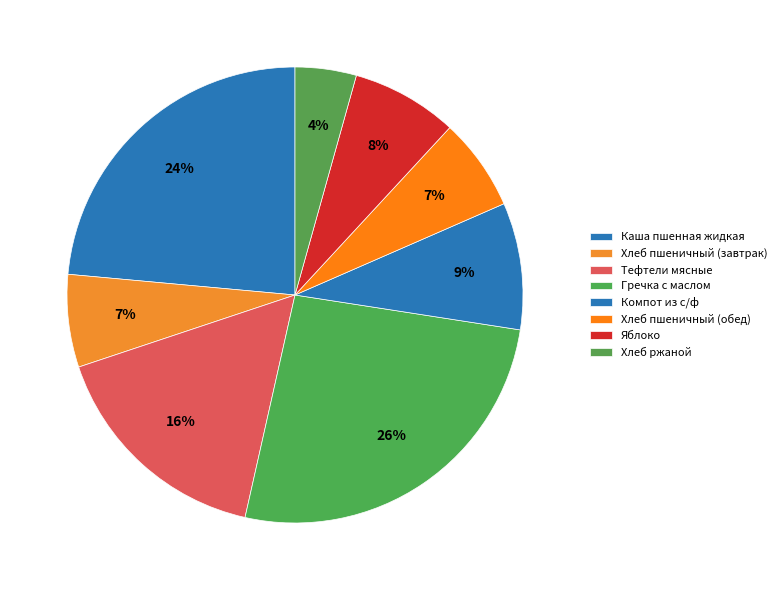

How many segments does this pie chart have?

8